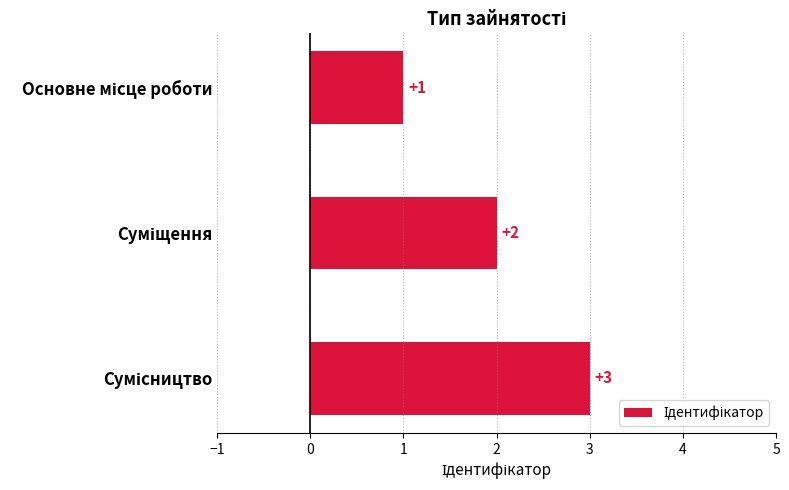

What is the greatest value displayed?

3